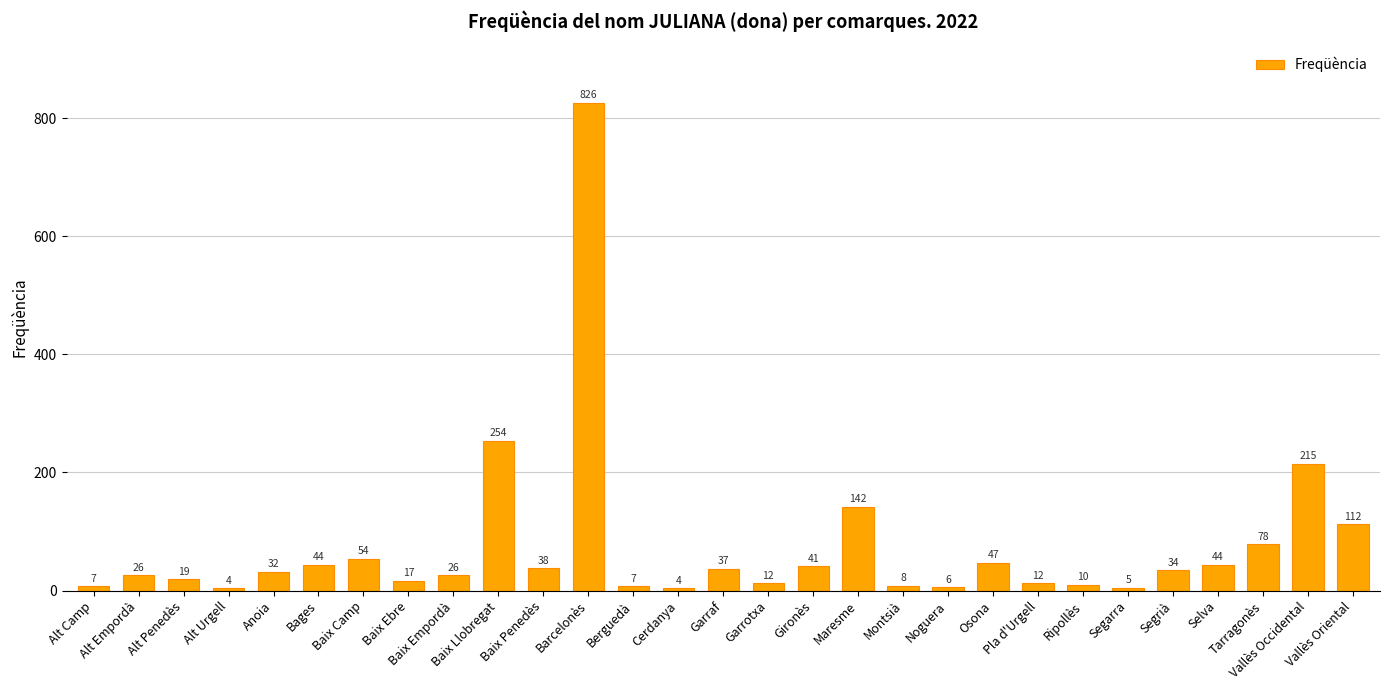

At which category does the chart reach its peak across all series?

Barcelonès